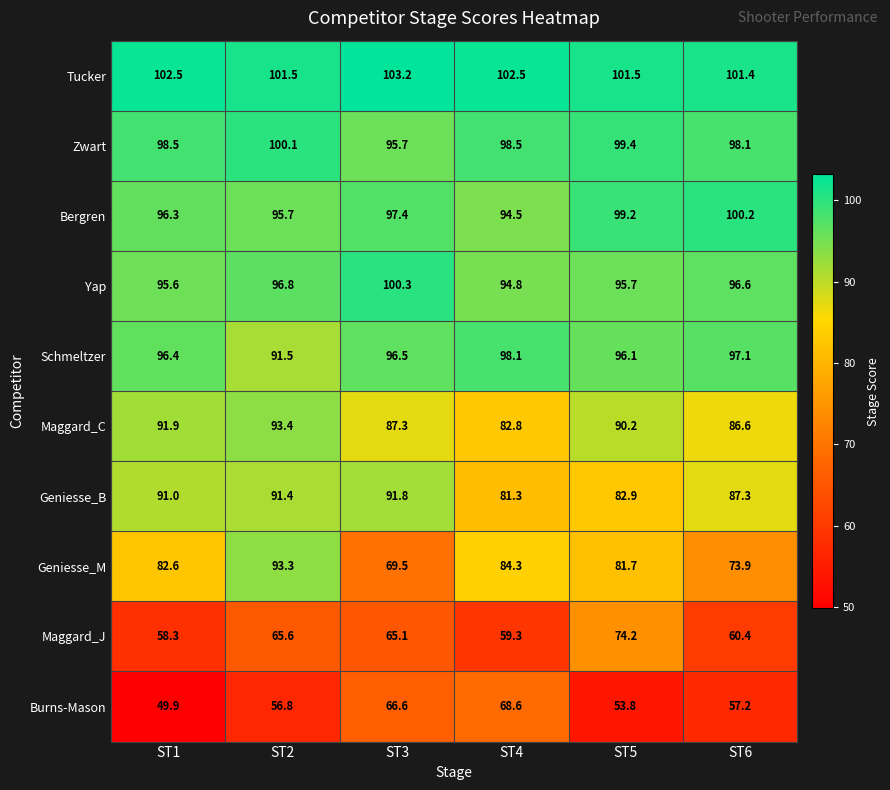

True or false: Zwart has a value of 173.8 at ST2.

False